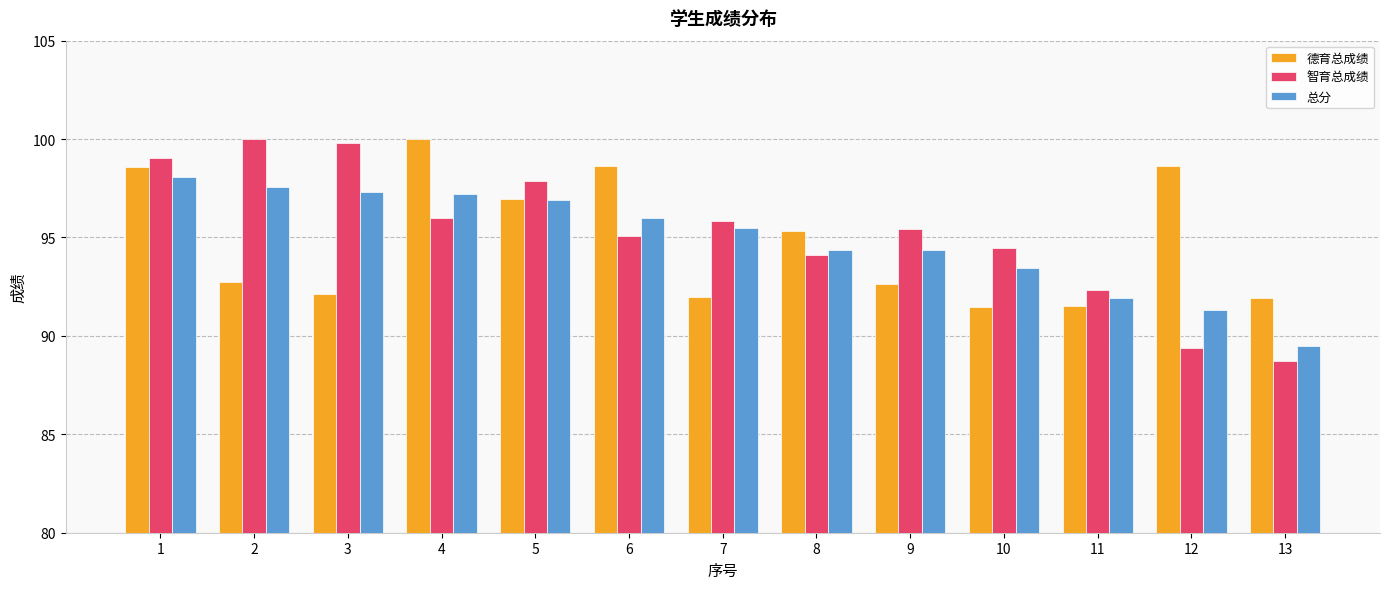

What is the value of the 总分 bar at the 10th from the left?

93.4